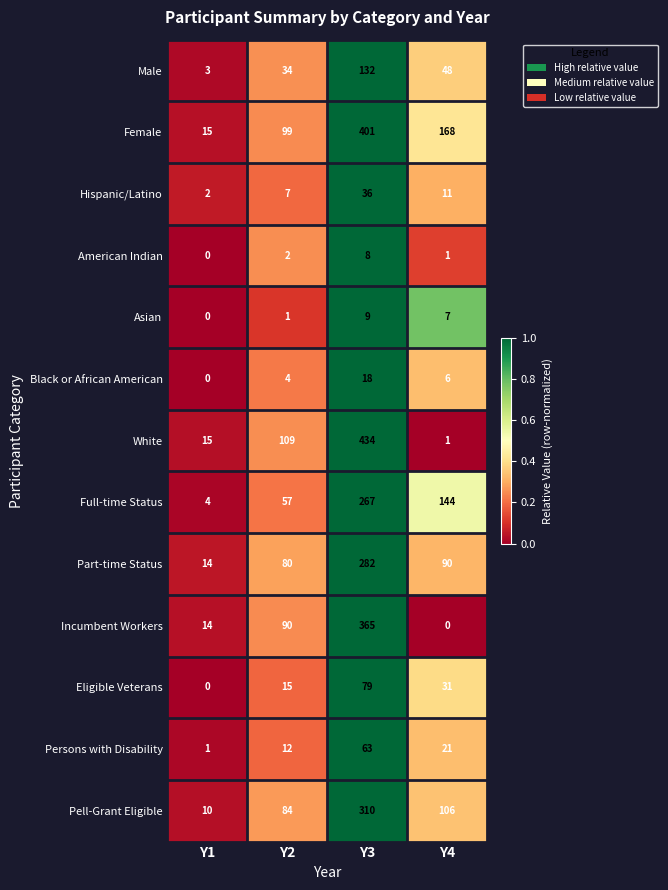

The value of Incumbent Workers at Y3 is 98. True or false?

False